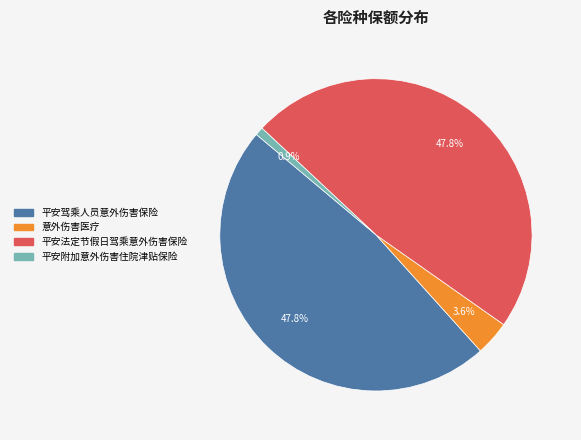

What is the smallest slice in the pie chart?

平安附加意外伤害住院津贴保险